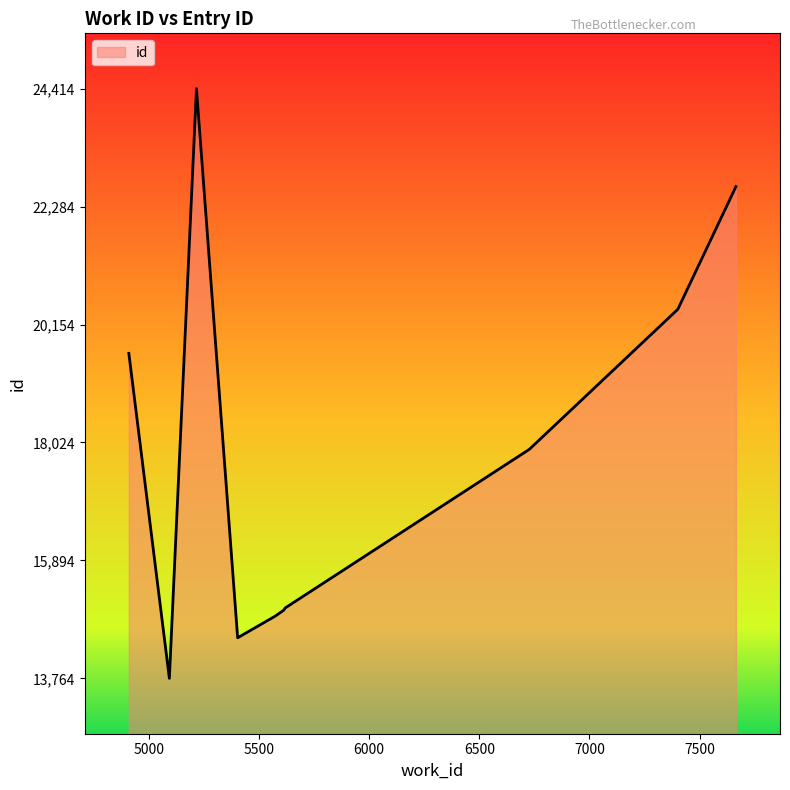

What is the smallest value displayed?

13764